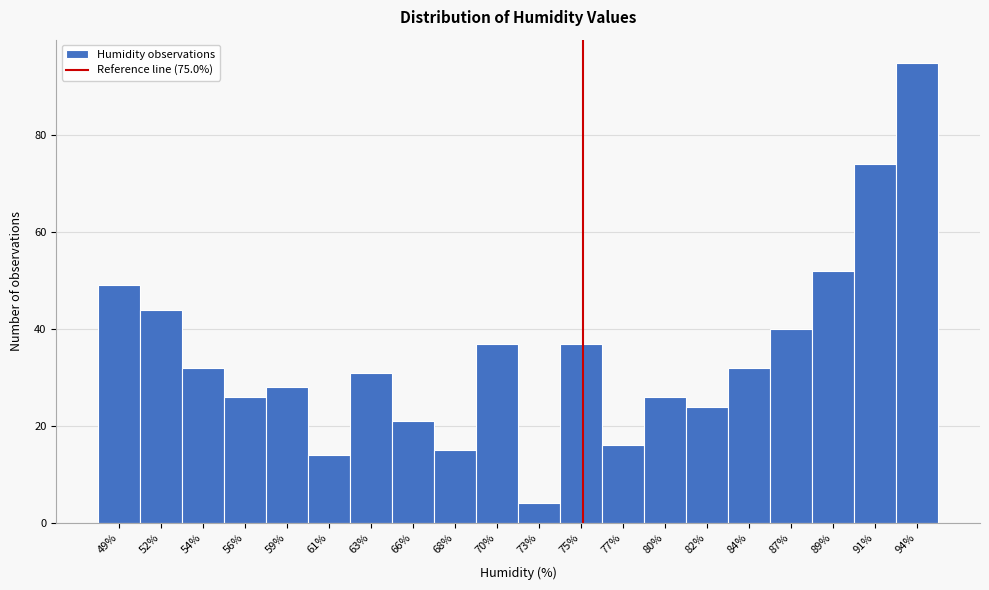

What is the height of the bar covering 52.5 to 55.0 on the x-axis? Neither the bar edges nor the heights are printed on the chart, so give them approximately, as read against the axes.

32